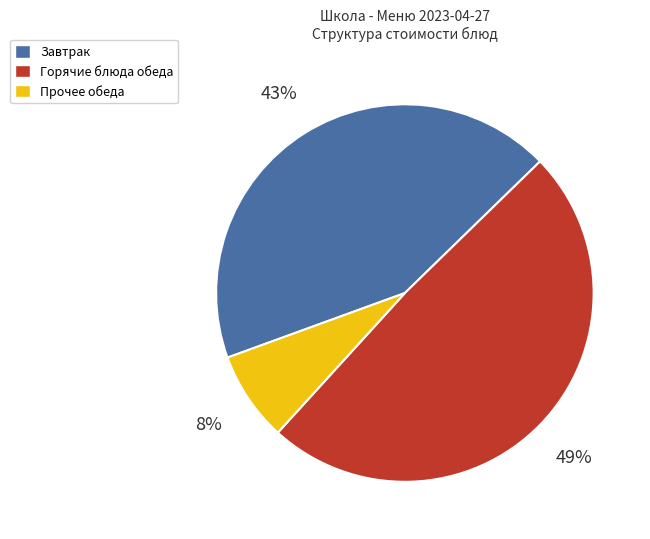

To the nearest percent, what is the average slice percentage?

33%